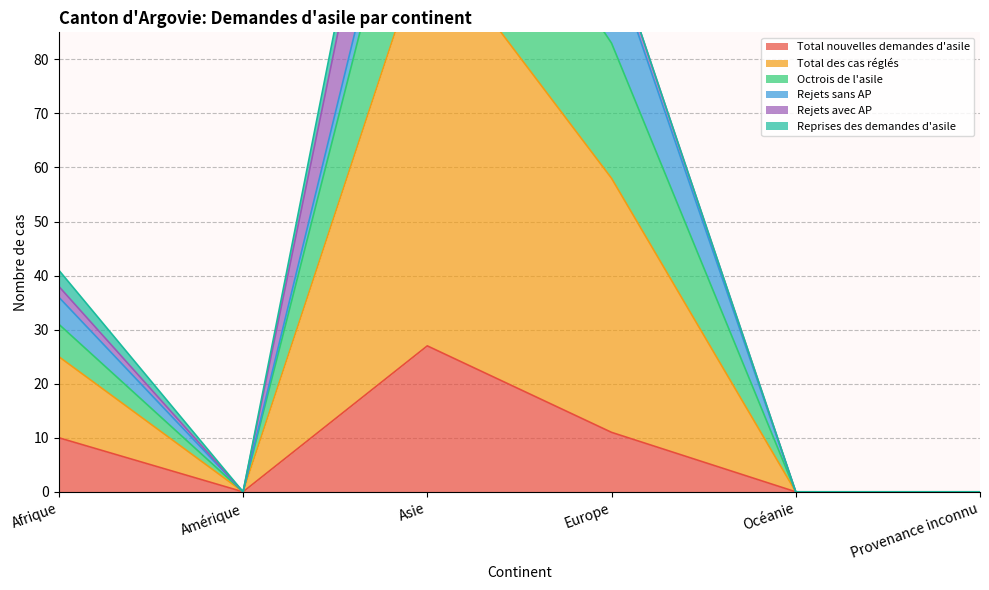

The Total nouvelles demandes d'asile series shows -11 at Amérique. True or false?

False